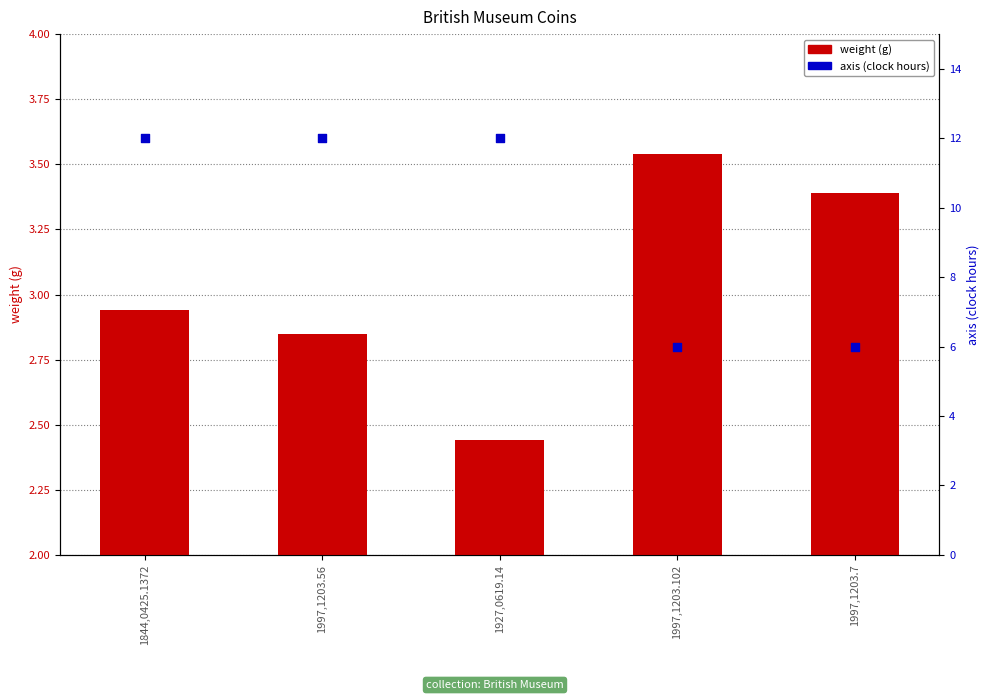

At how many categories does at least one series exceed 7?

3